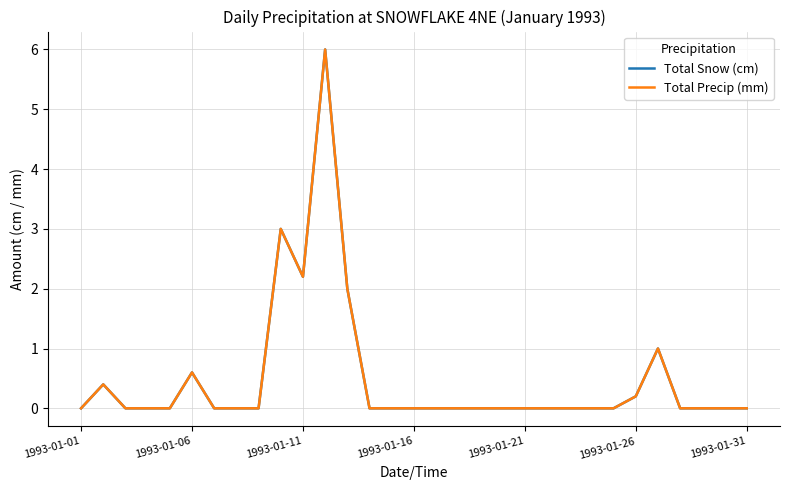

Which category has the lowest value across all series?

1993-01-01